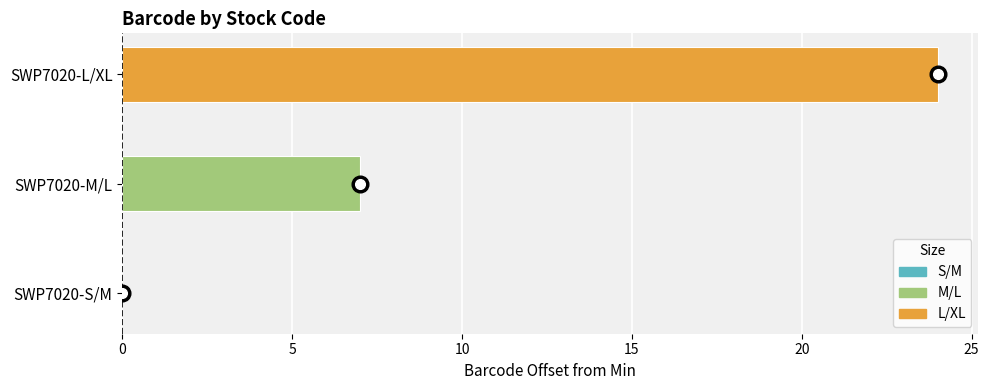

What is the sum of the values at SWP7020-S/M and SWP7020-L/XL?

24